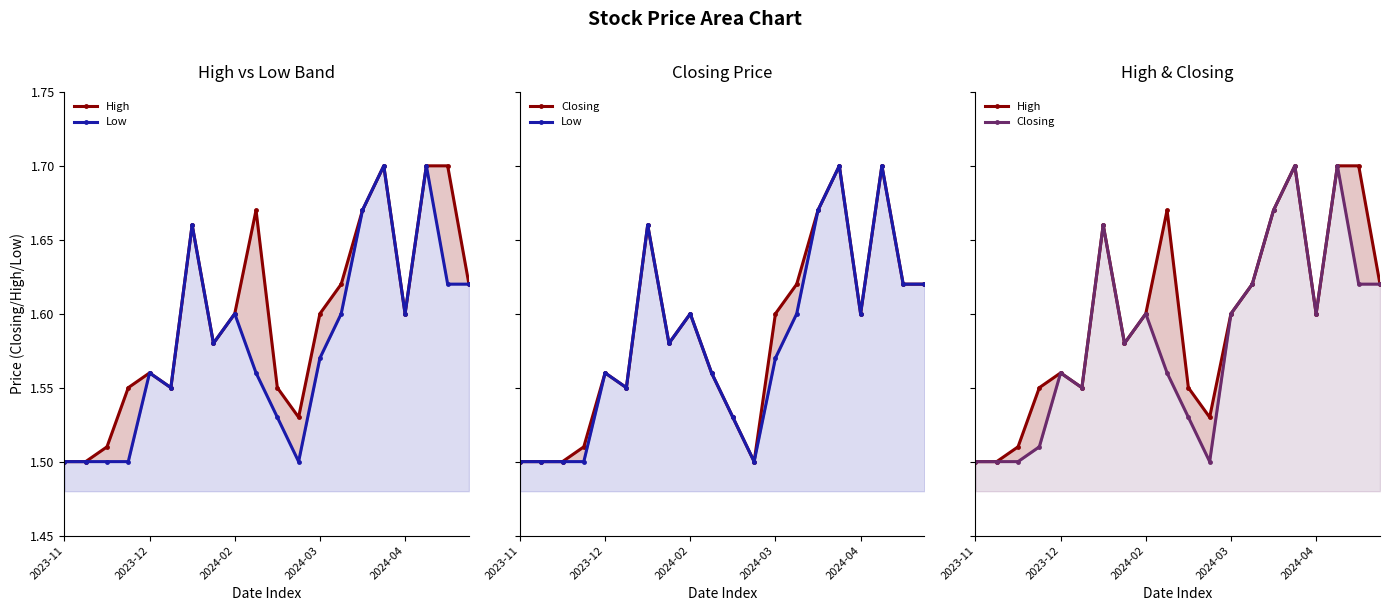

Between 2024-03 and 17, which series saw the biggest shift?

Low